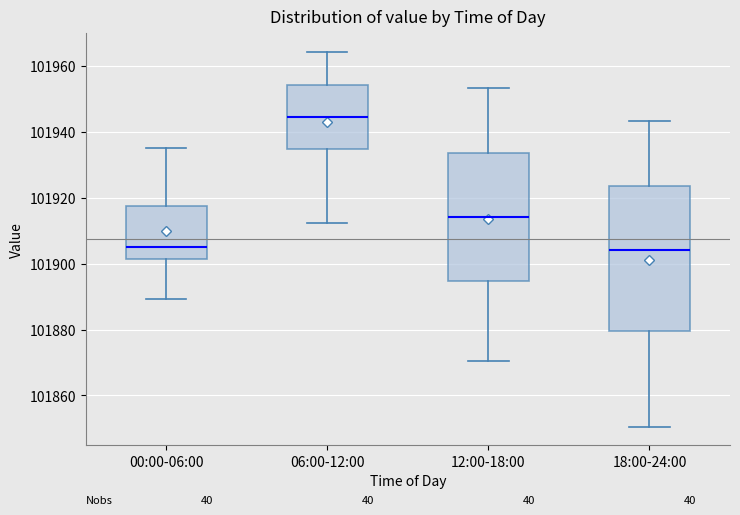

Where does the median line of the box for 06:00-12:00 sit on the y-axis? The values are not printed on the chart, so give them approximately, as read against the axis.

101944